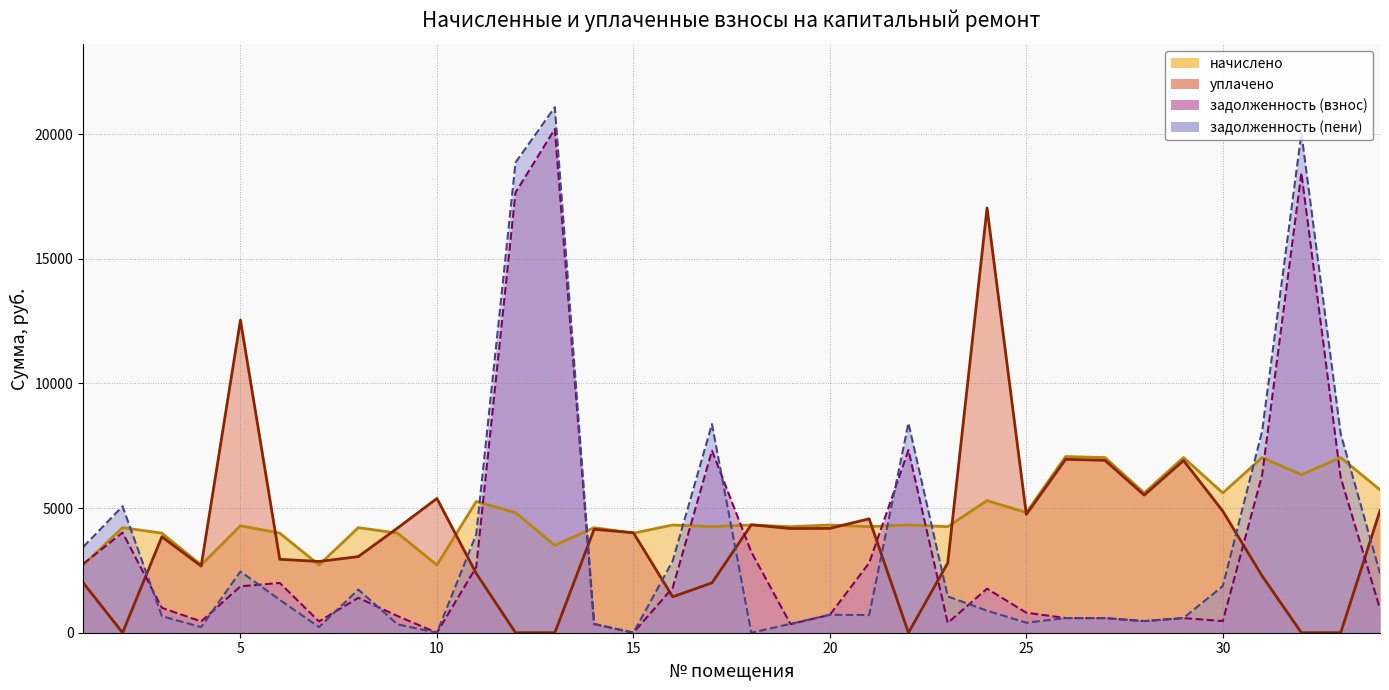

How many lines are shown in the chart?

4